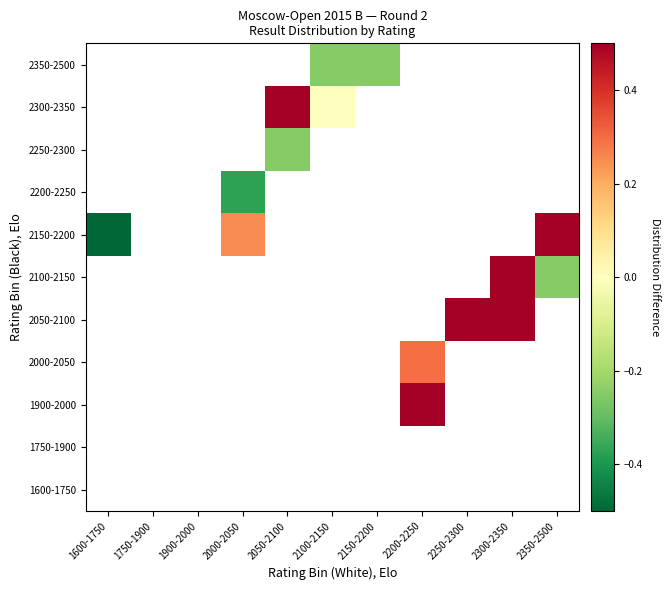

How many negative values does the 2250-2300 series have?

1